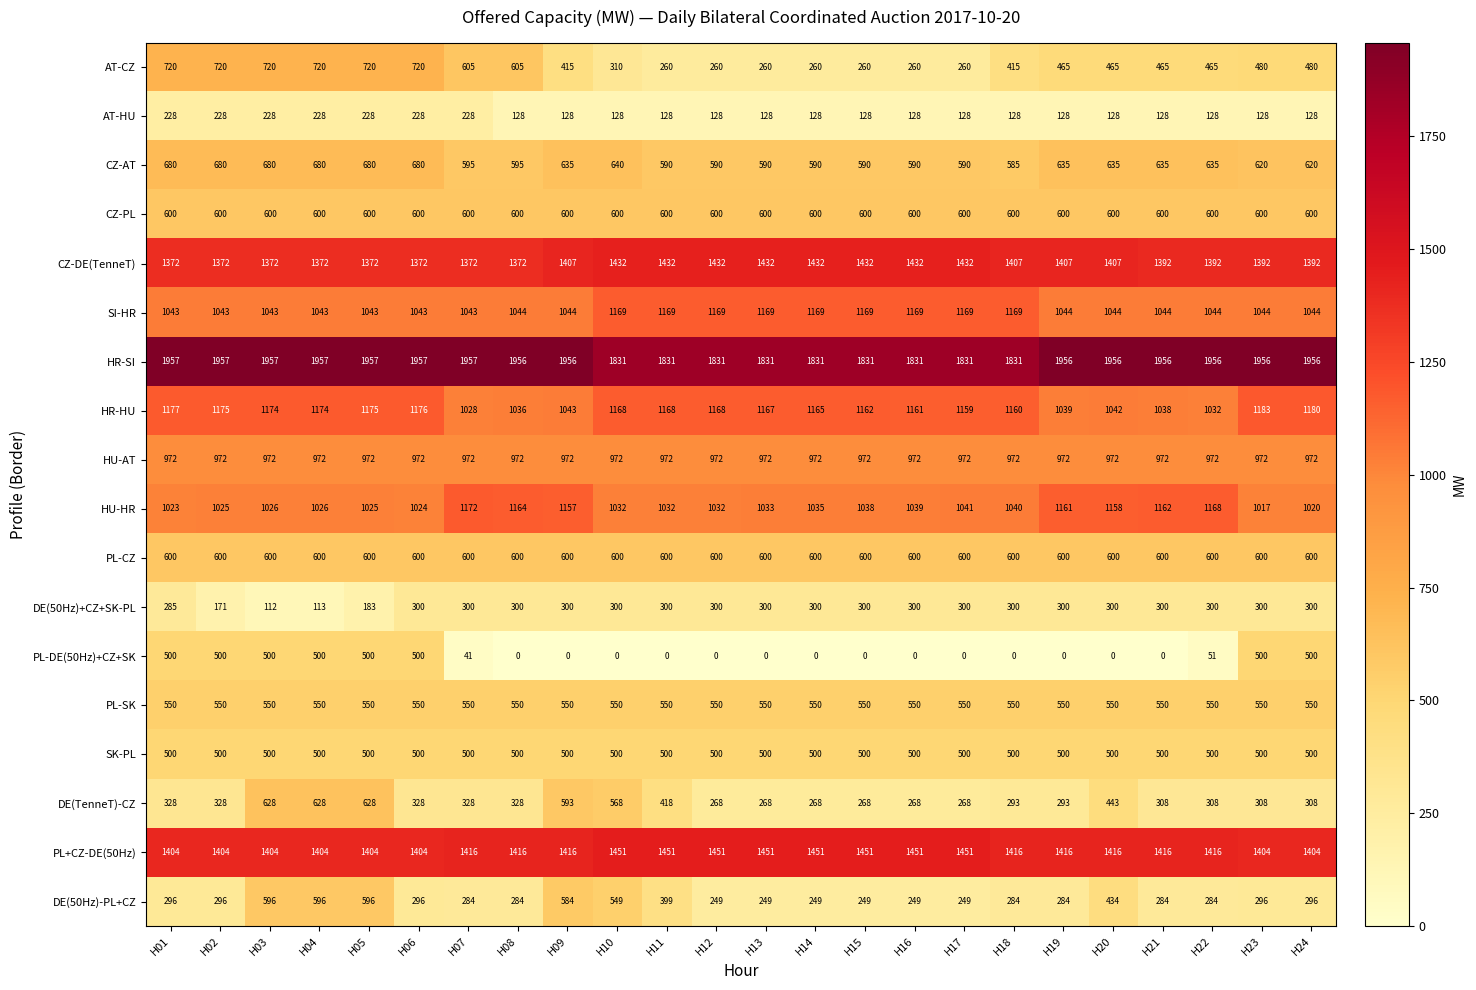

What is the difference between the maximum and minimum values in the CZ-DE(TenneT) series?

60